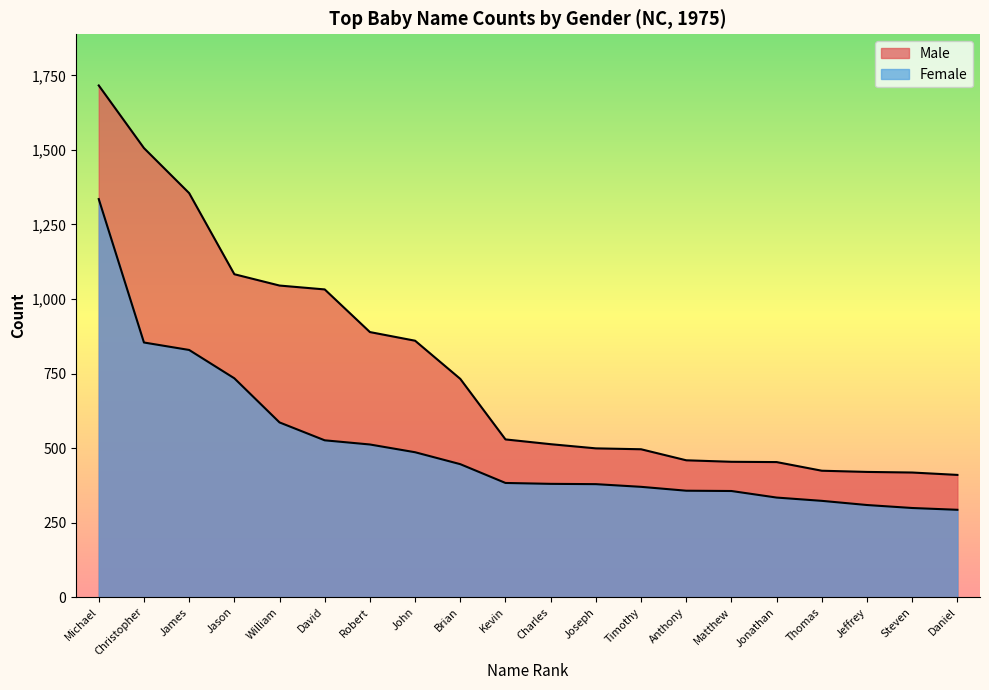

True or false: Male has more than 0 interior local peaks.

False